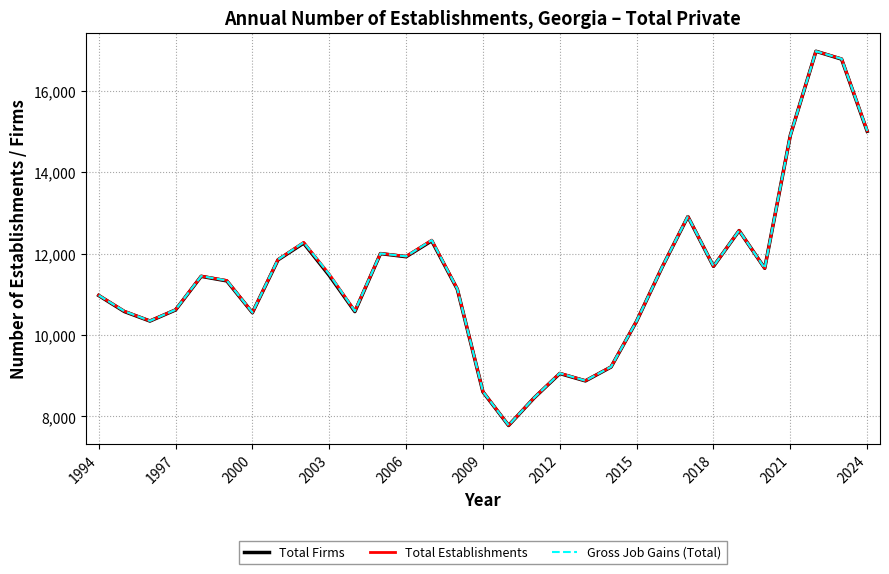

True or false: Total Firms and Total Establishments intersect in this chart.

False